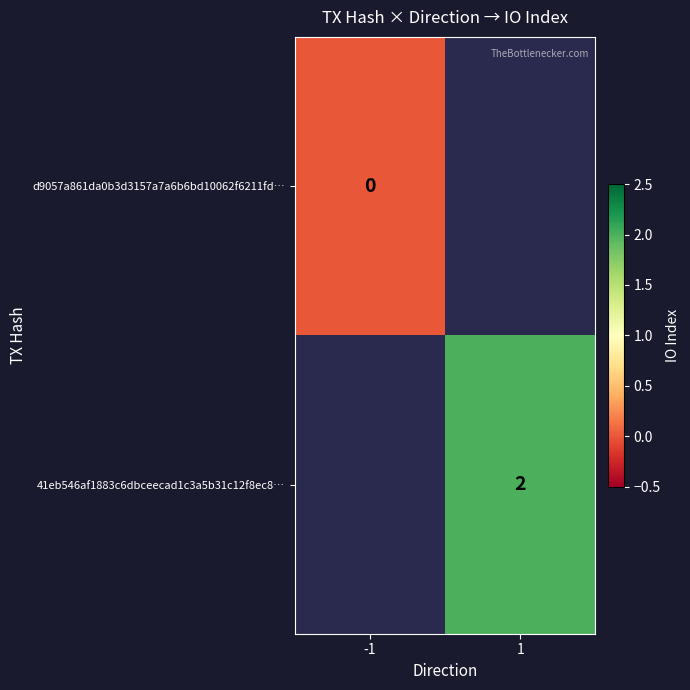

What is the greatest value displayed?

2.0